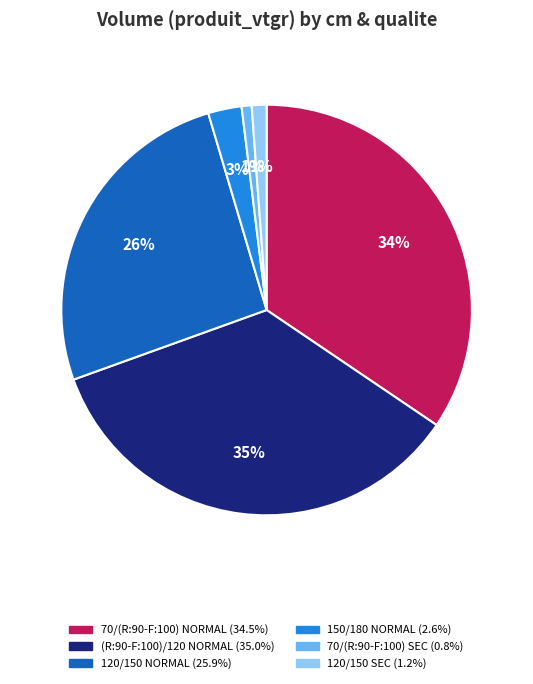

How many segments does this pie chart have?

6